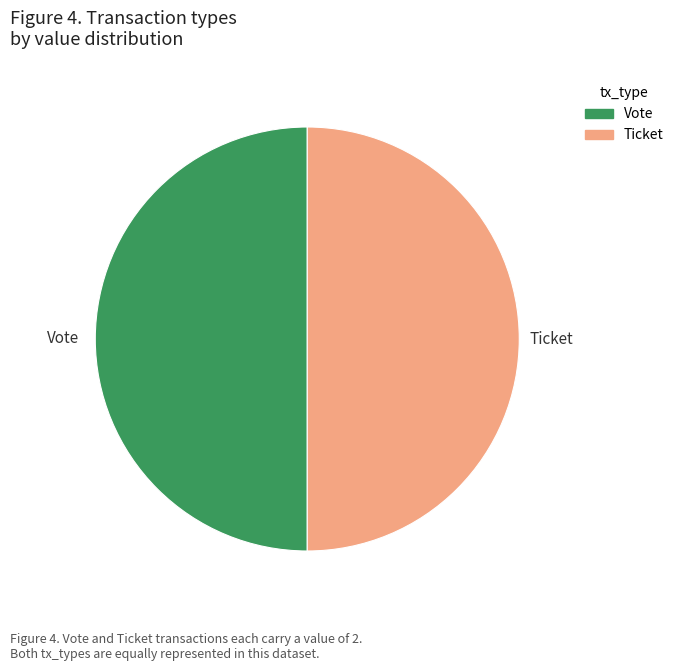

Do Vote and Ticket together represent more than half of the pie?

Yes